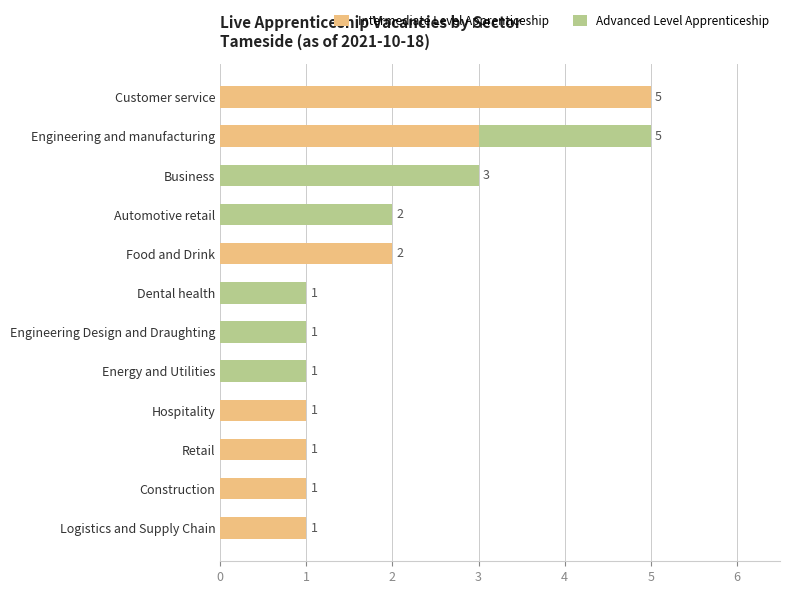

At which label does Intermediate Level Apprenticeship reach its peak?

Customer service